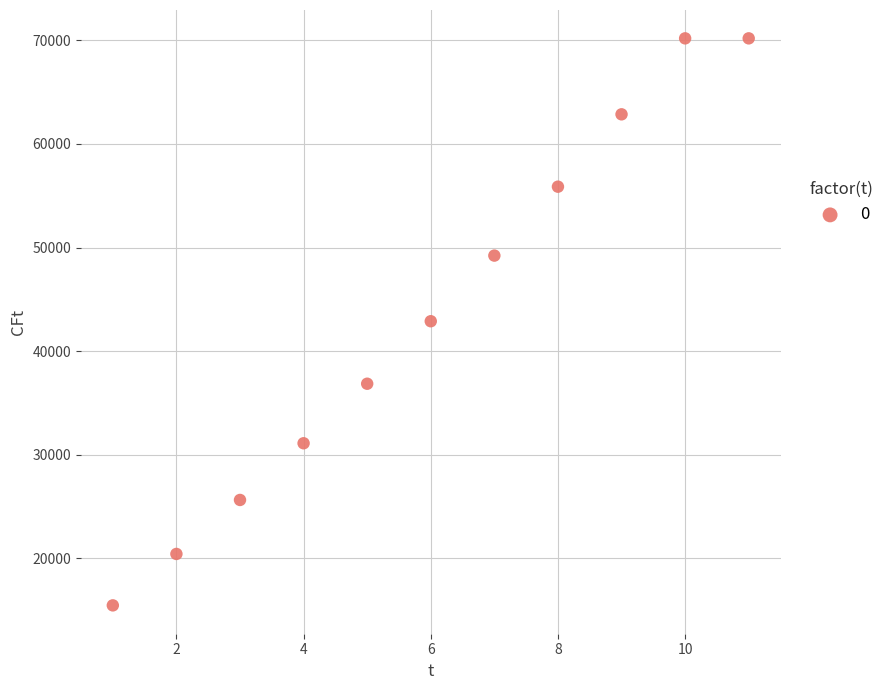

What is the average X value?

6.0